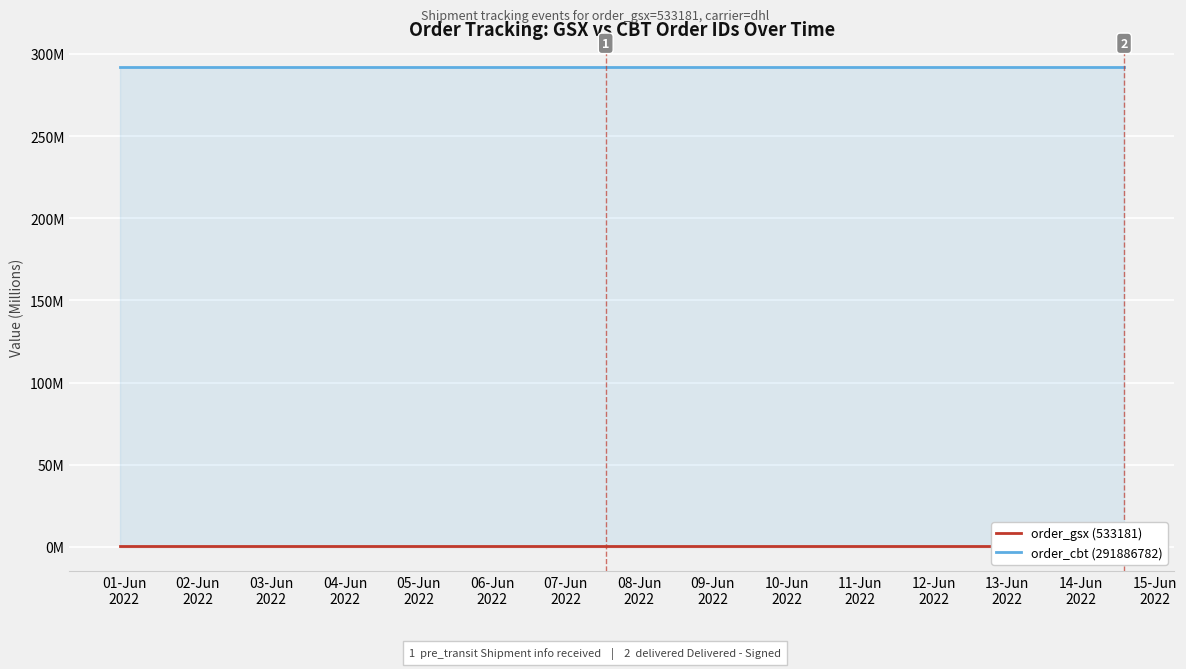

True or false: order_cbt (291886782) has more than 2 interior local peaks.

False